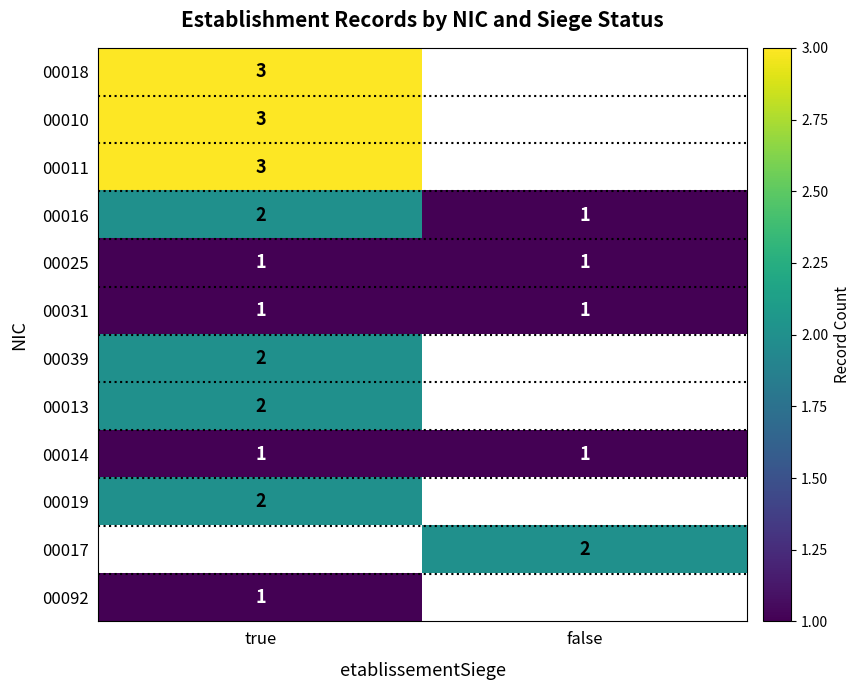

Which has a higher value, false or true?

true